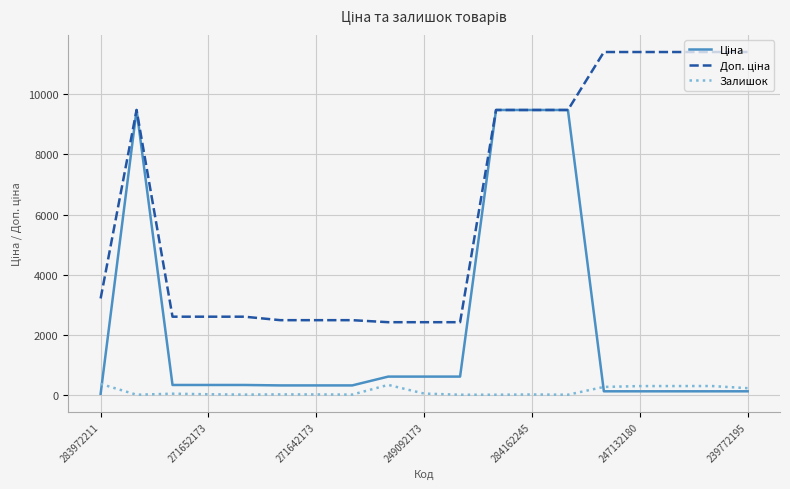

What is the sum of all Ціна values?

42239.2